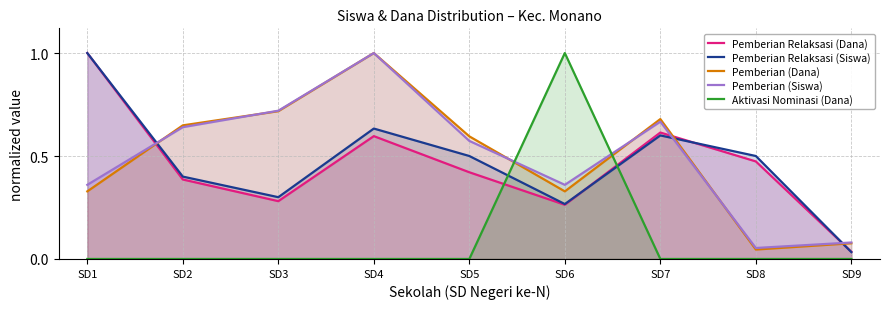

True or false: Pemberian Relaksasi (Siswa) and Aktivasi Nominasi (Dana) cross at least once.

True